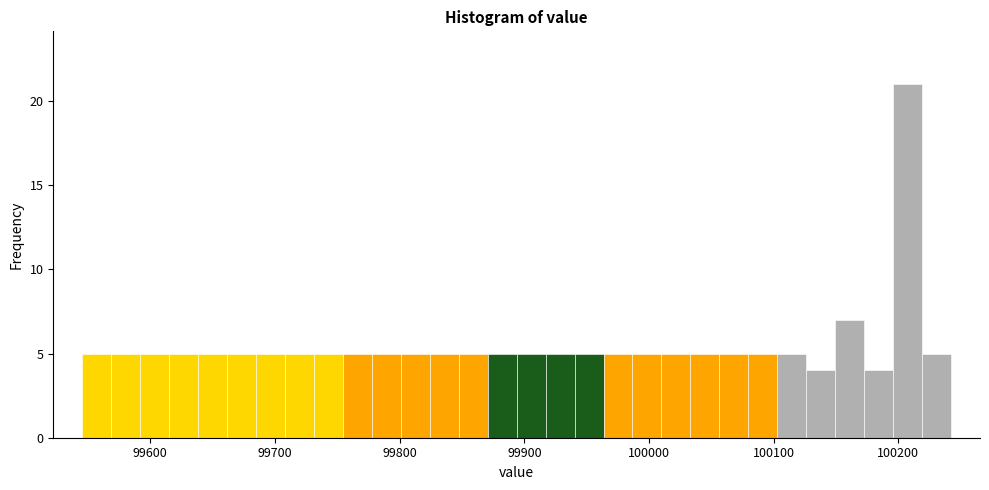

Around what value on the x-axis is the tallest bar? Give the approximate position of its centre, as read against the axis.

100210